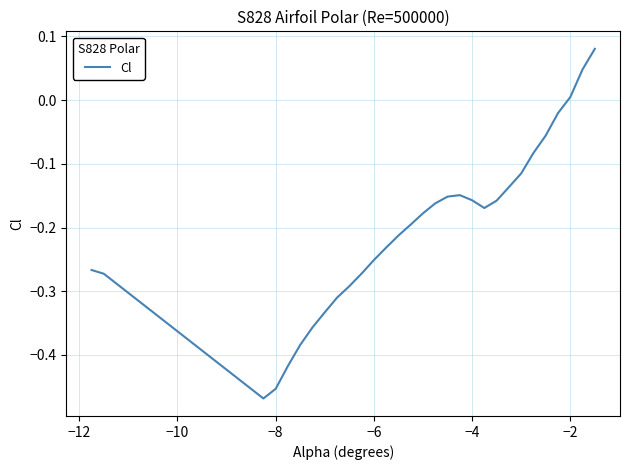

The value at −8 is -0.1. True or false?

False